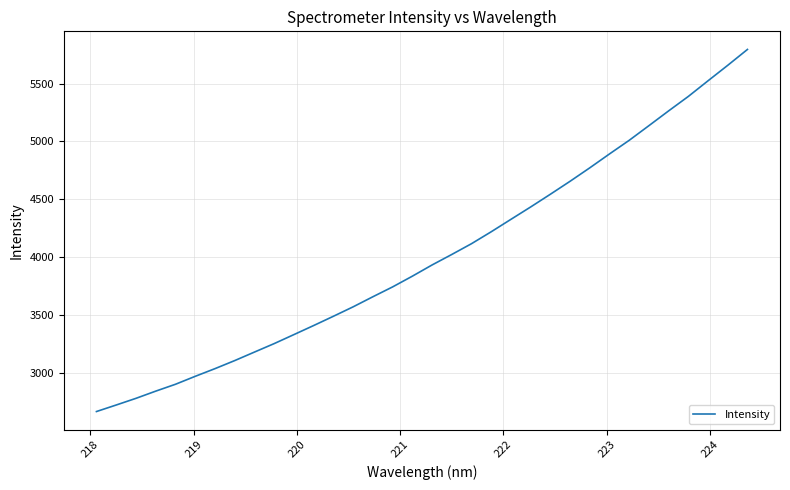

What is the difference between the maximum and minimum values?

3133.6